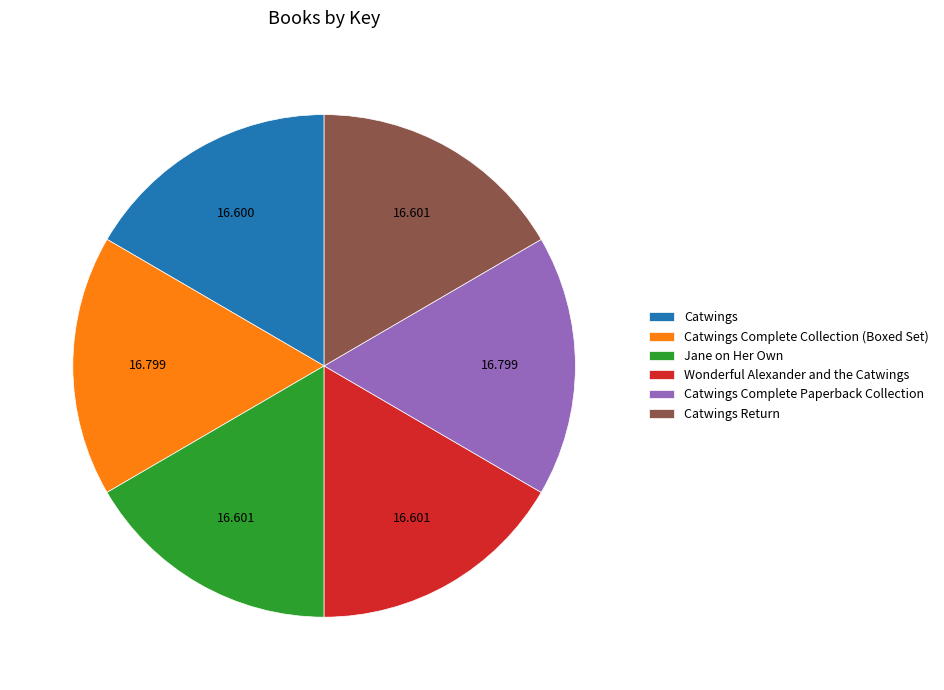

Is there a majority slice in this chart?

No